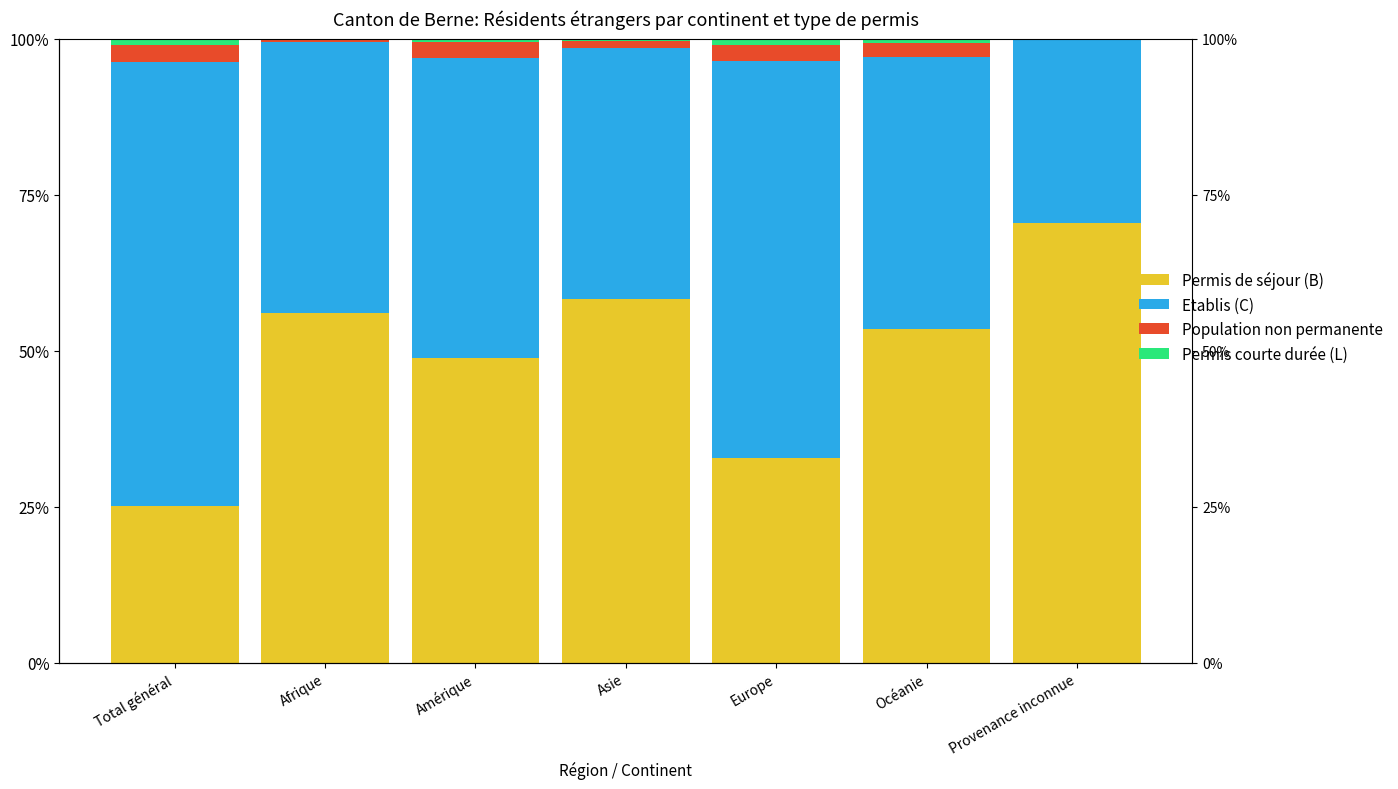

Reading left to right, what are all the values shown in this chart?

Permis de séjour (B): 25.1	56.1	48.8	58.2	32.8	53.4	70.4
Etablis (C): 71.2	43.3	48.1	40.3	63.7	43.6	29.6
Population non permanente: 2.7	0.4	2.6	1.1	2.6	2.3	0.0
Permis courte durée (L): 1.0	0.2	0.5	0.4	1.0	0.8	0.0